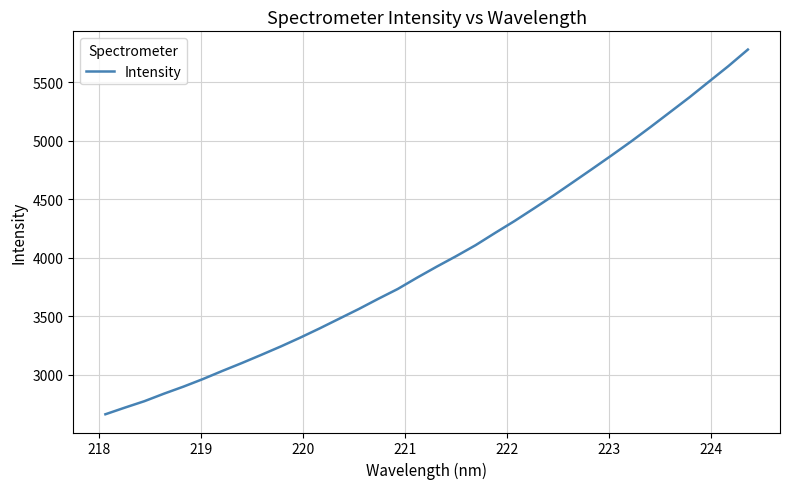

What is the smallest value displayed?

2663.6